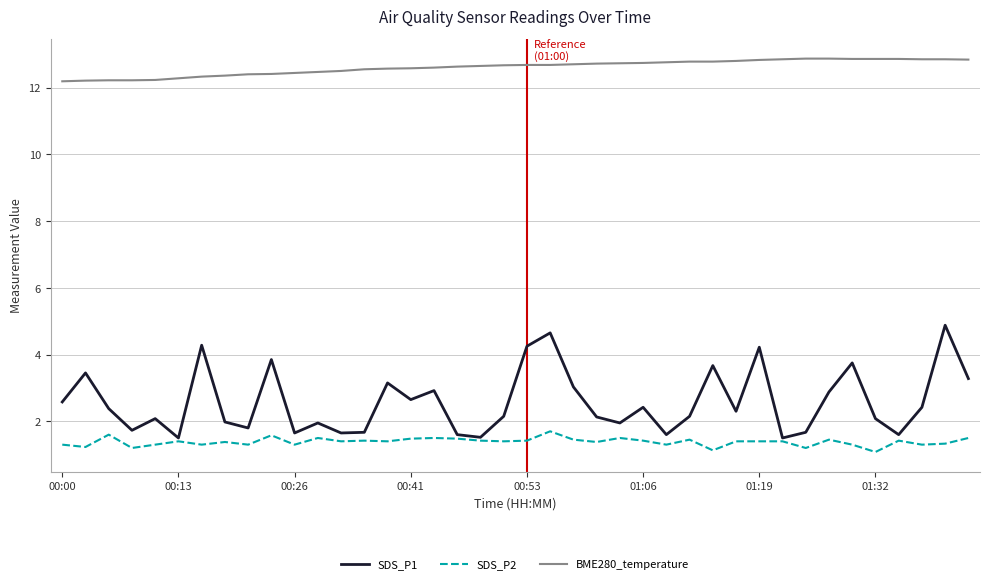

True or false: BME280_temperature and SDS_P2 intersect in this chart.

False